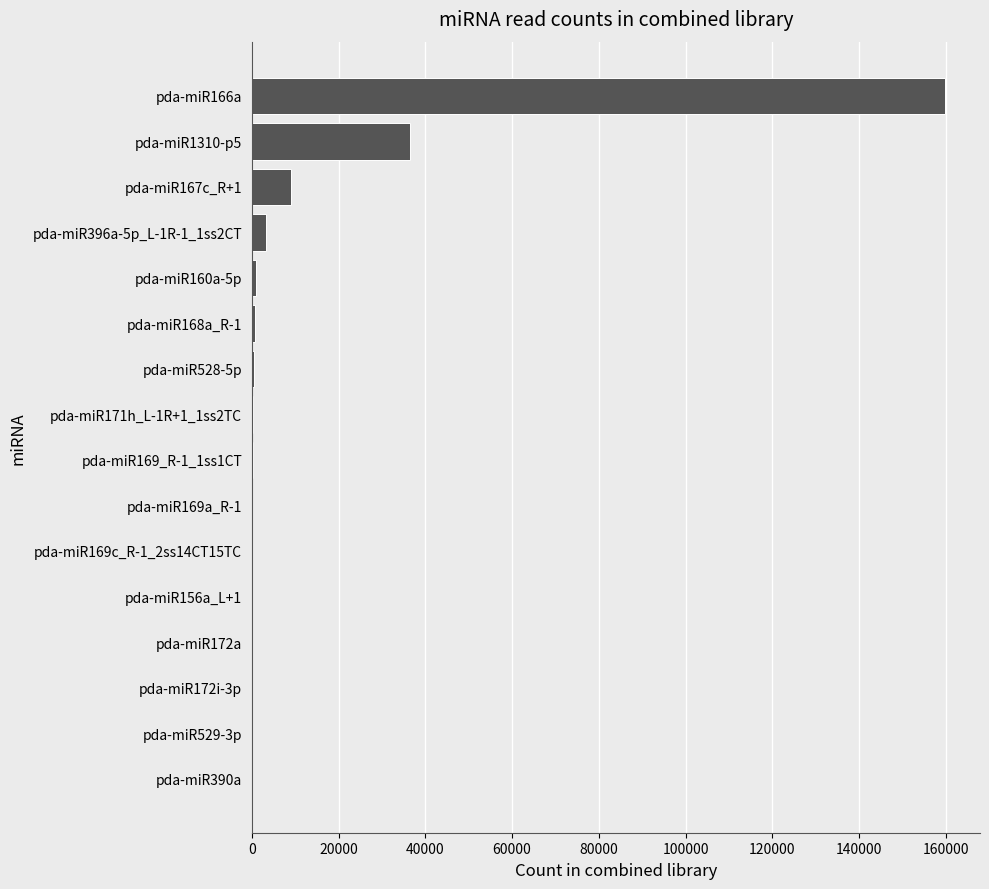

What is the average value?

13205.5